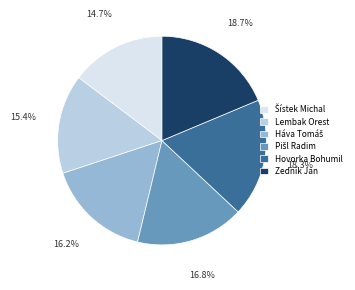

Combined, what portion of the pie is Lembak Orest and Hovorka Bohumil?

33.7%